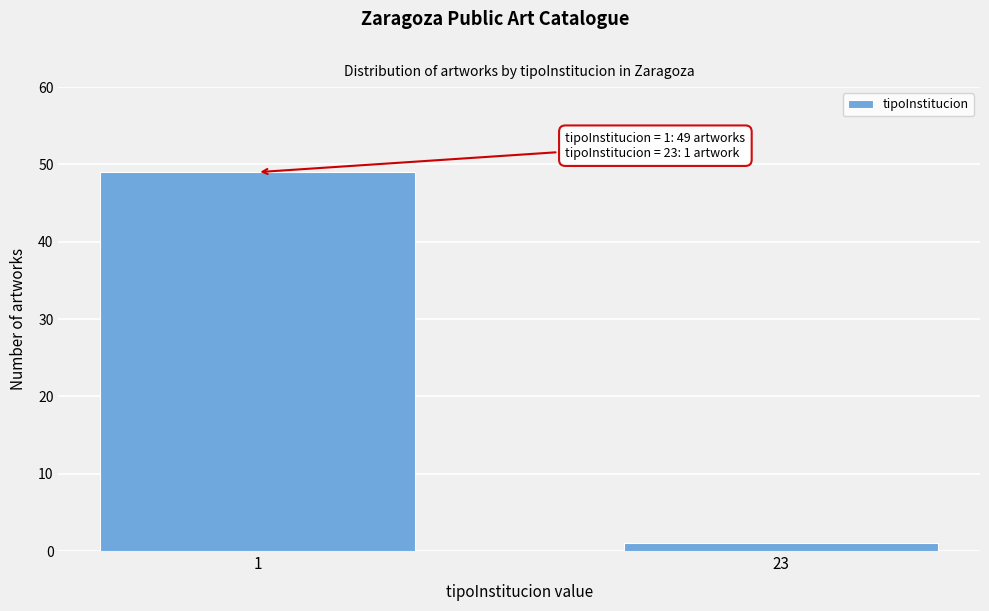

Reading right to left, transcribe all the data shown in this chart.

23=1	1=49